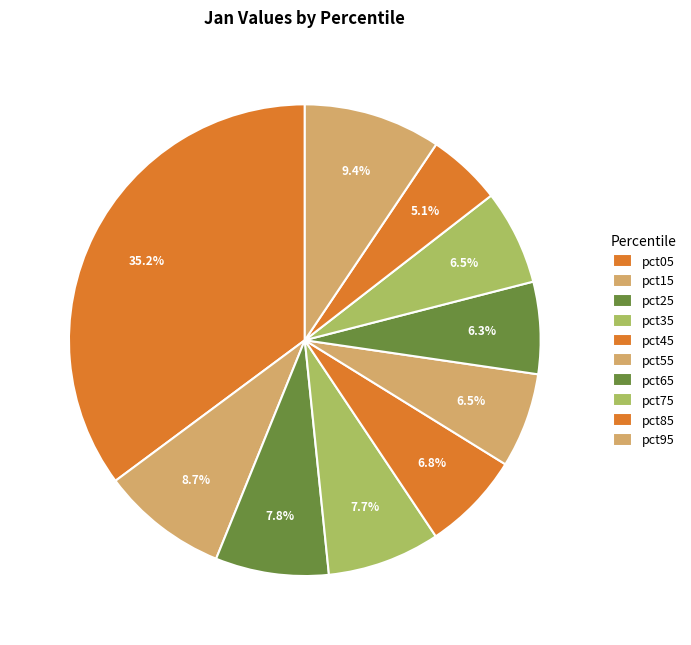

Is it true that pct85 is 5% of the pie?

True